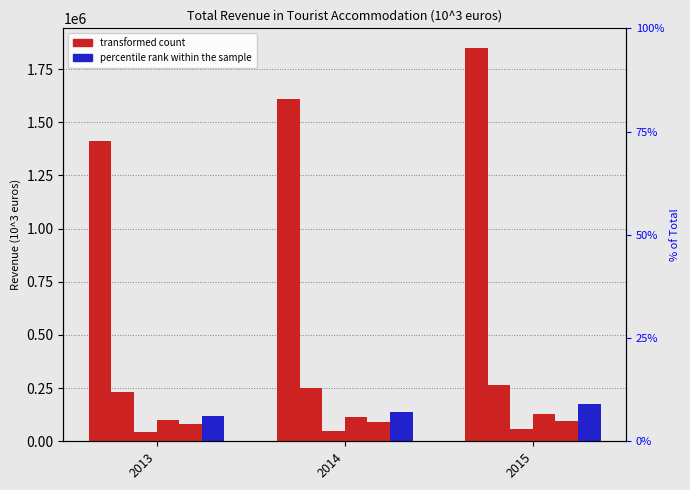

How many series are shown in this chart?

6